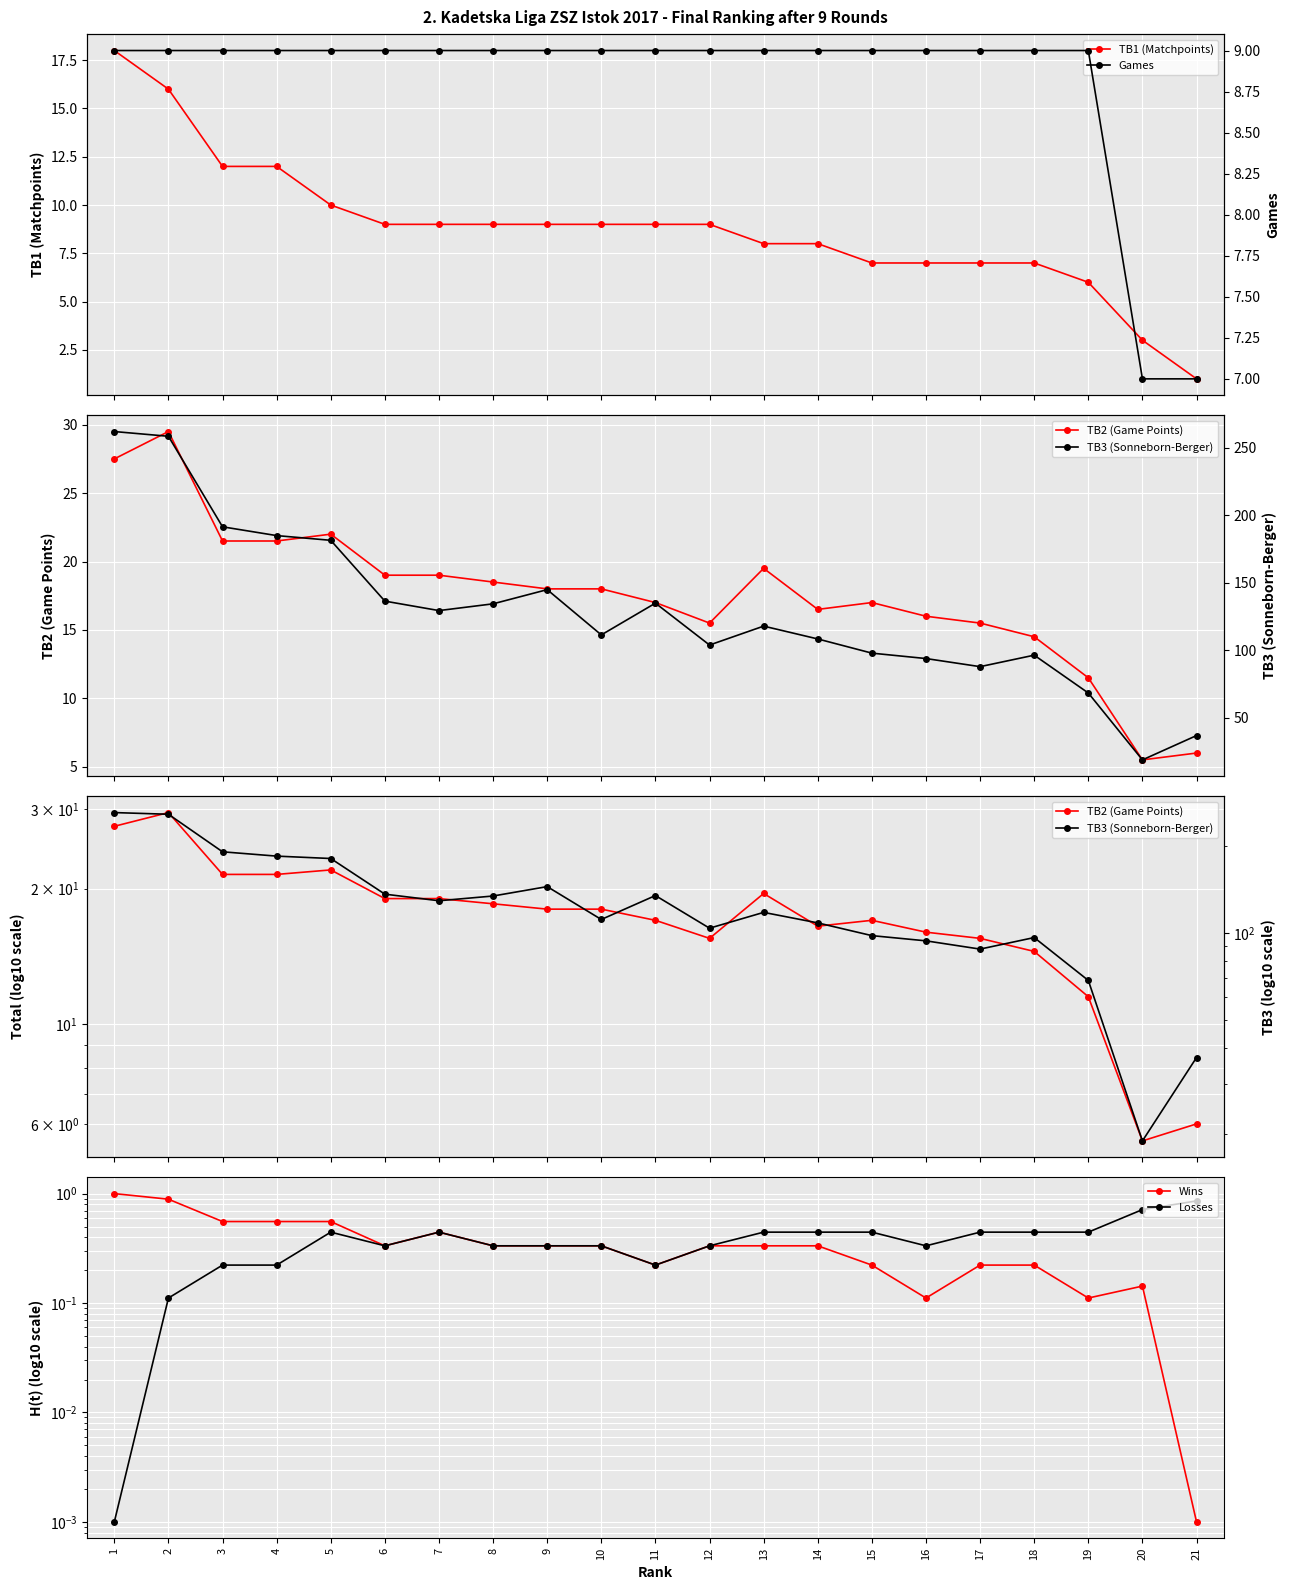

Between 13 and 15, which series saw the biggest shift?

TB3 (Sonneborn-Berger)